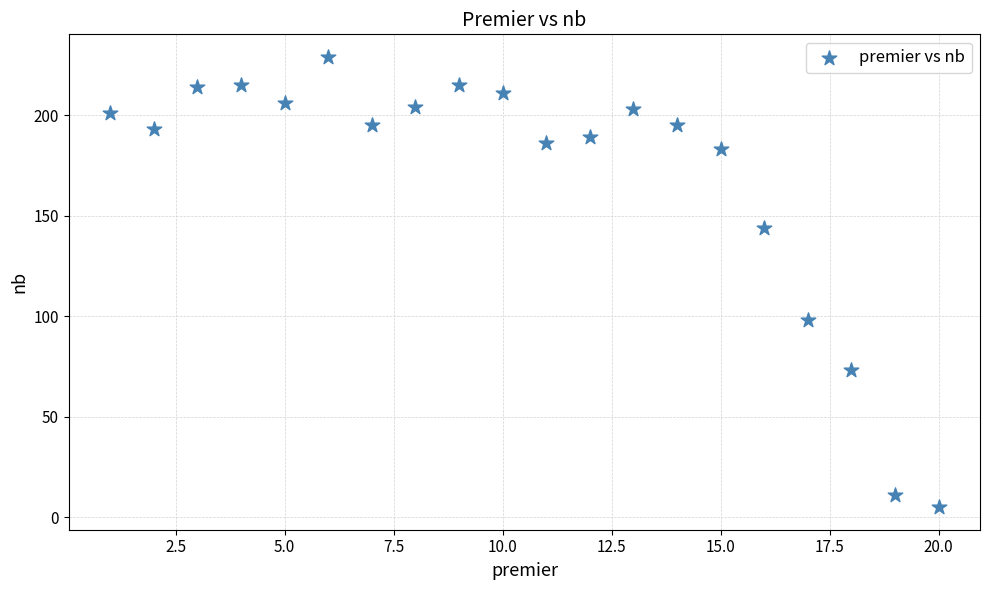

What Y value in the scatter plot is closest to 117?

98